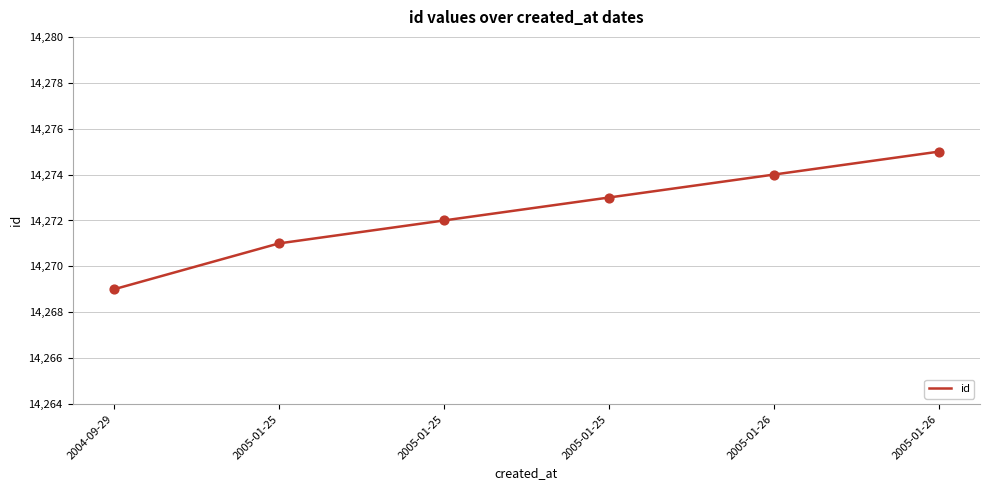

Approximately how many times larger is the value at 2005-01-26 compared to 2005-01-25?

1.0